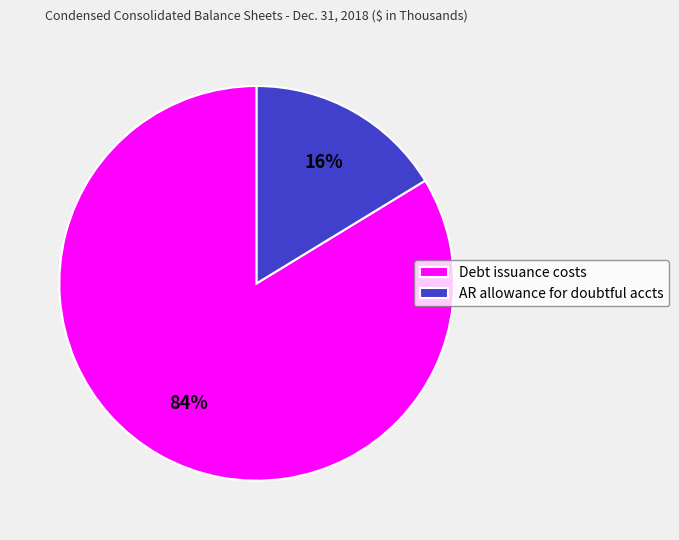

Which category accounts for the majority?

Debt issuance costs